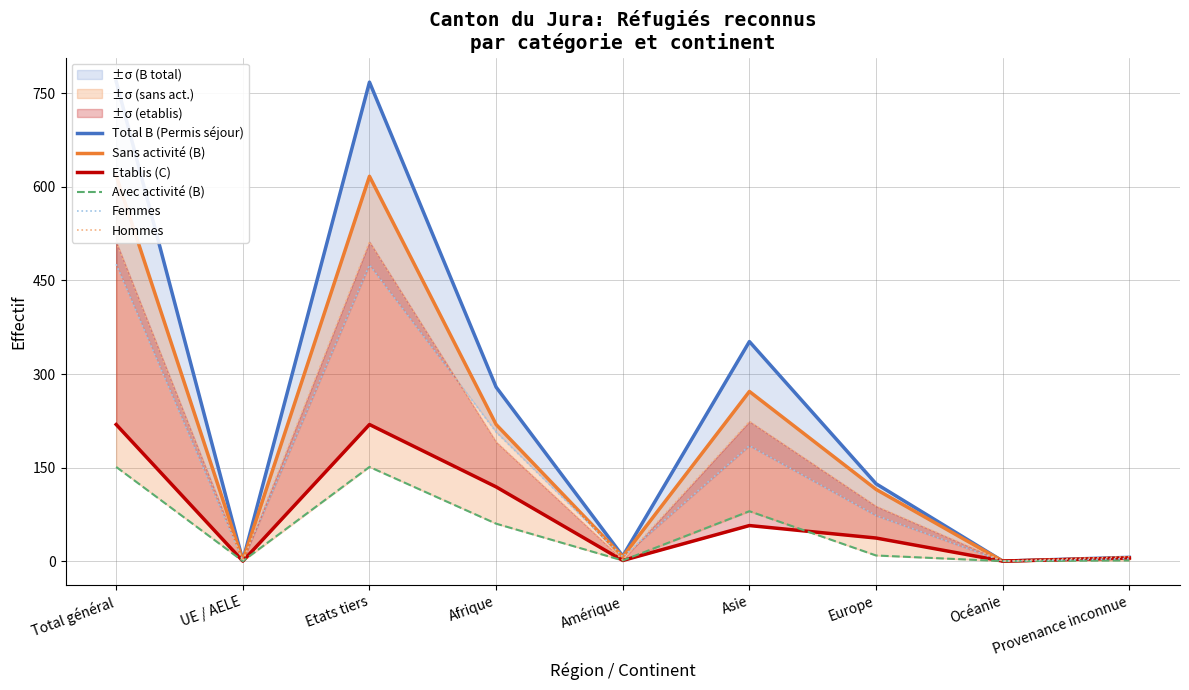

At Asie, list the series in order from smallest to largest.

Etablis (C), Avec activité (B), Femmes, Hommes, Sans activité (B), Total B (Permis séjour)